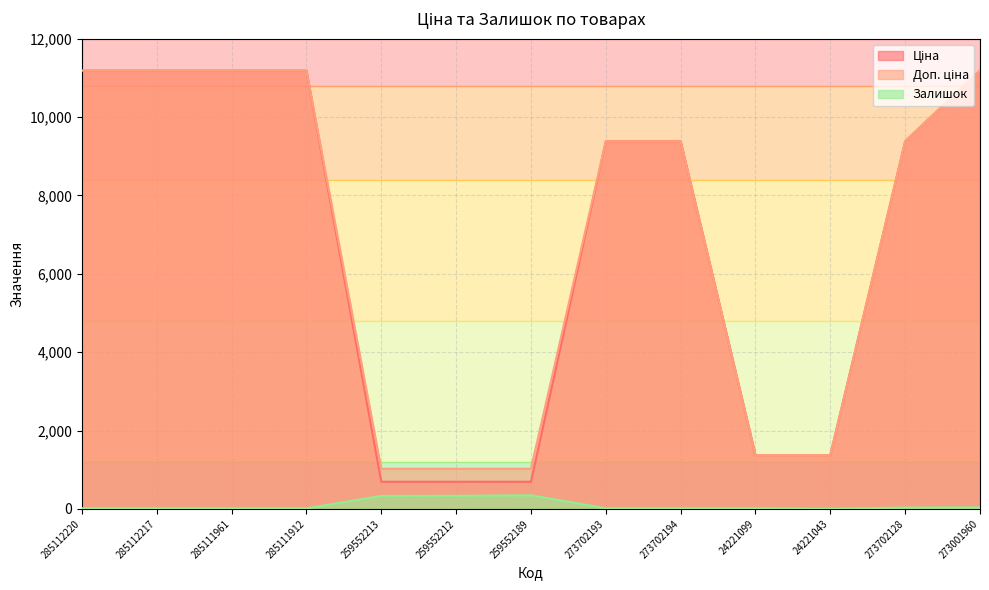

What is the minimum value for Доп. ціна?

1024.6